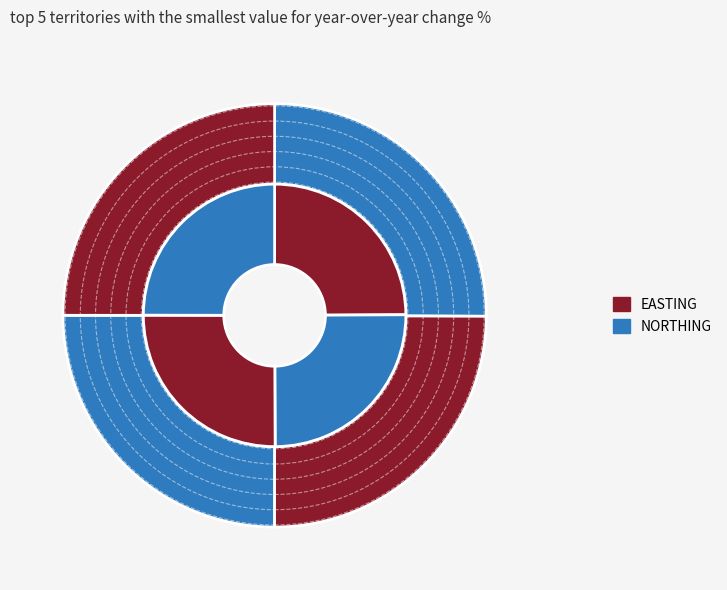

True or false: 2 accounts for 34% of the total.

False